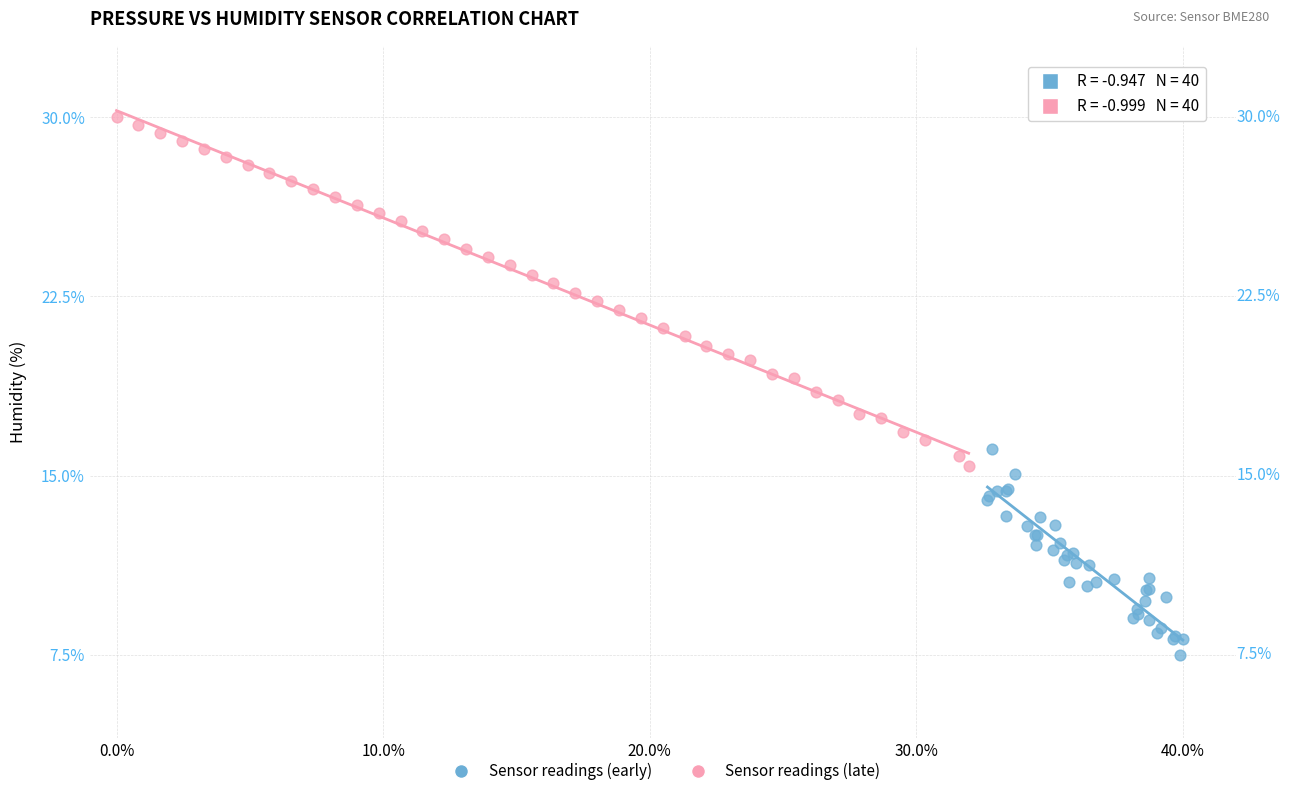

What are all the series names shown in the legend?

Sensor readings (early), Sensor readings (late)